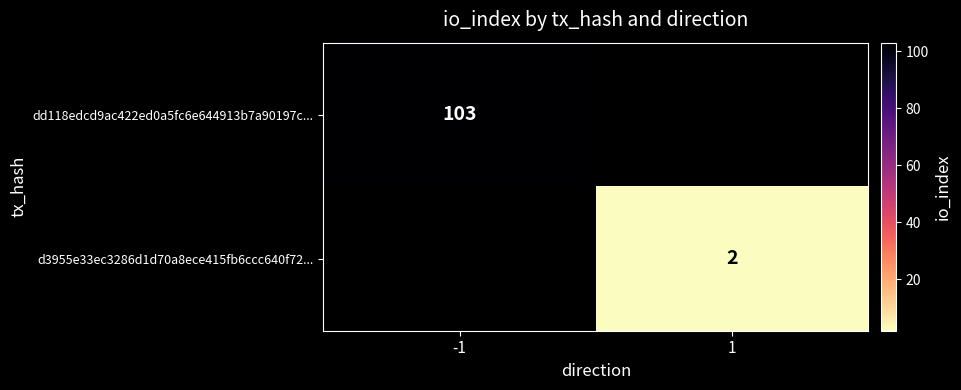

Is it true that dd118edcd9ac422ed0a5fc6e644913b7a90197c... equals 103 at -1?

True